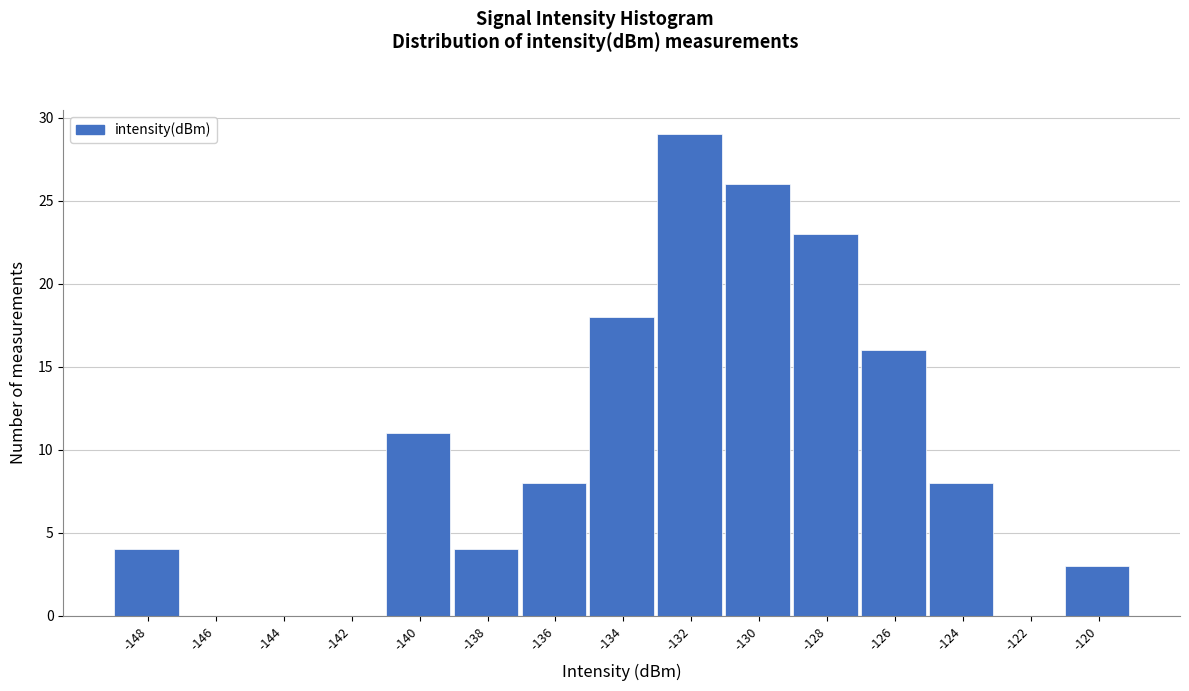

Reading right to left, what are all the values shown in this chart?

-120=3	-122=0	-124=8	-126=16	-128=23	-130=26	-132=29	-134=18	-136=8	-138=4	-140=11	-142=0	-144=0	-146=0	-148=4